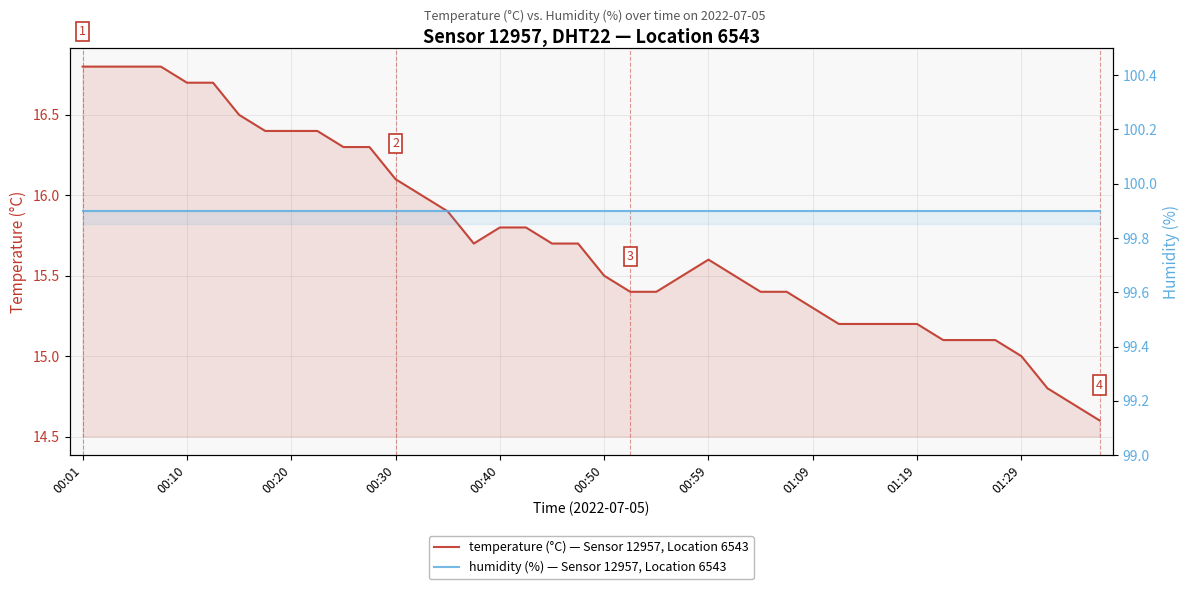

Which series changed the most between 00:10 and 00:40?

temperature